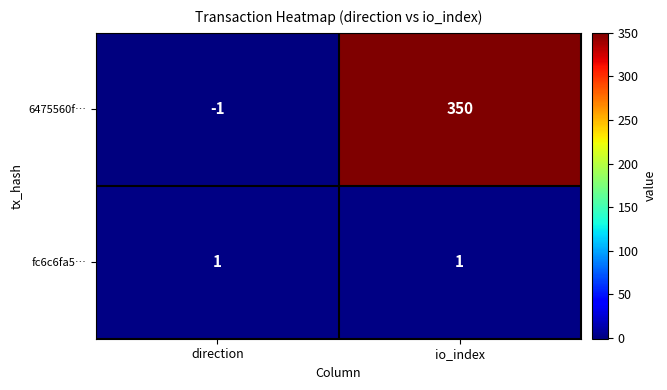

What is the highest value of the 6475560f… series?

350